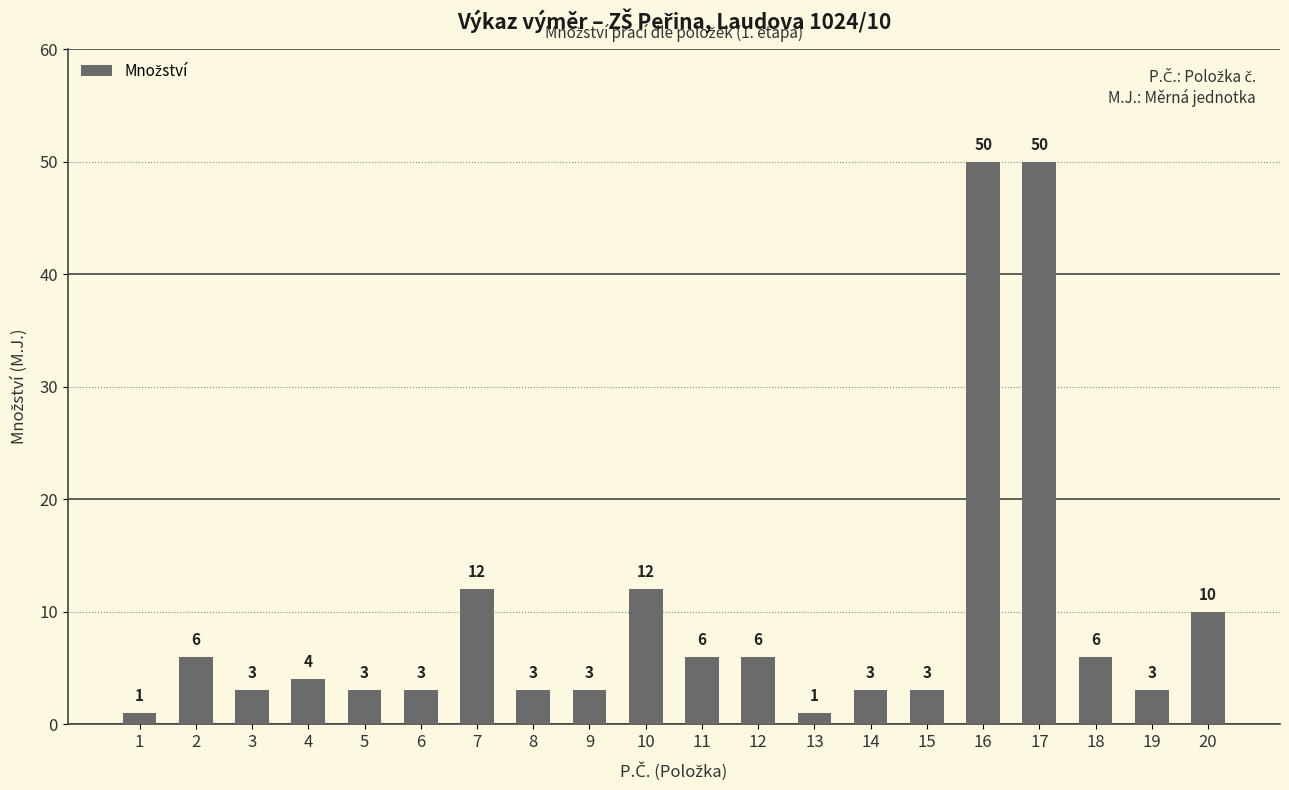

Does the chart contain stacked bars?

No